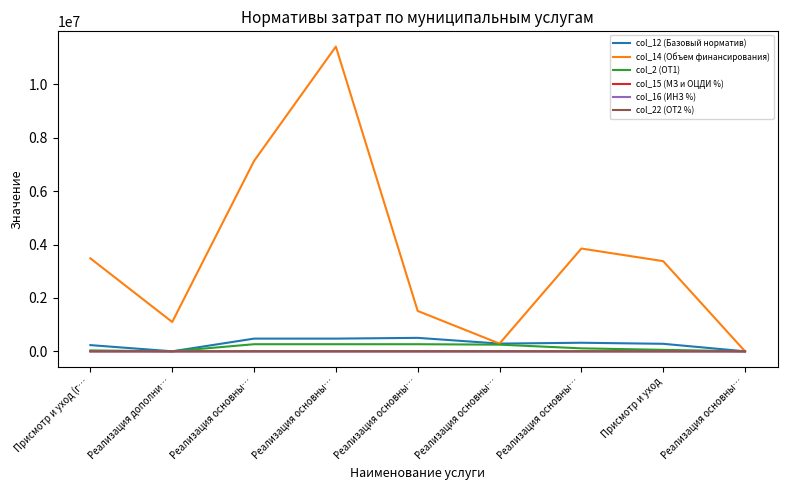

Which series has the largest total across all categories?

col_14 (Объем финансирования)